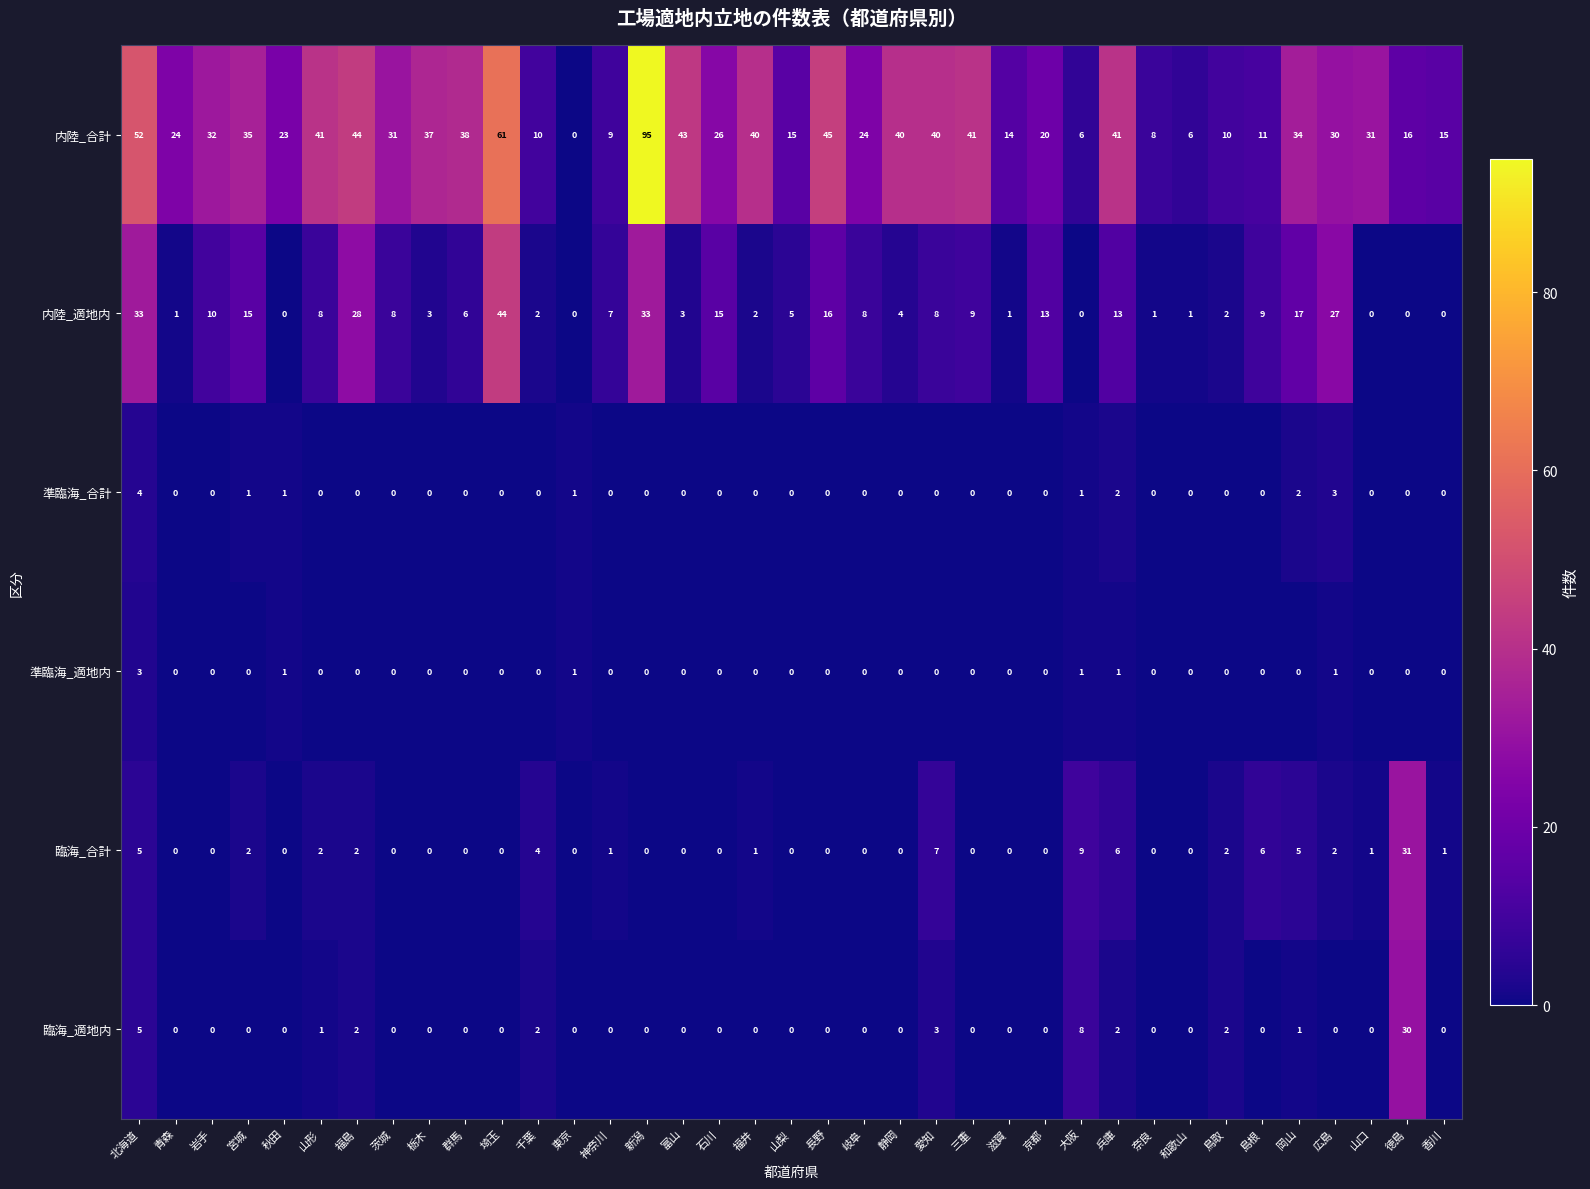

List the series in order of their peak value, lowest first.

準臨海_適地内, 準臨海_合計, 臨海_適地内, 臨海_合計, 内陸_適地内, 内陸_合計